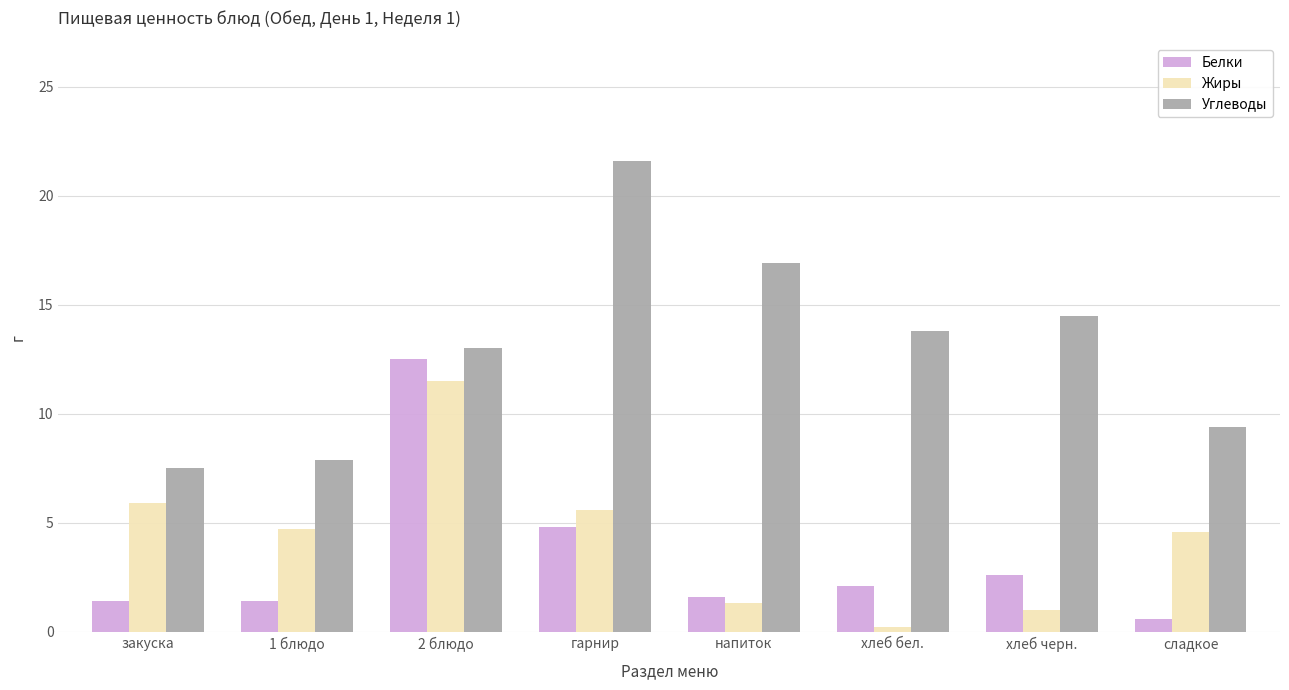

What is the label of the 7th bar from the left?

хлеб черн.